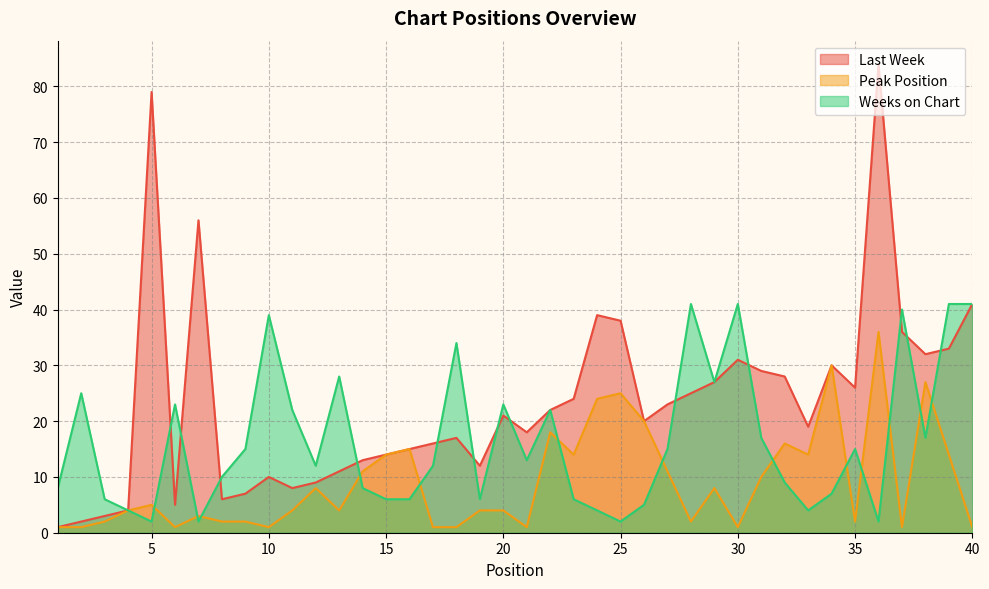

How many lines are shown in the chart?

3